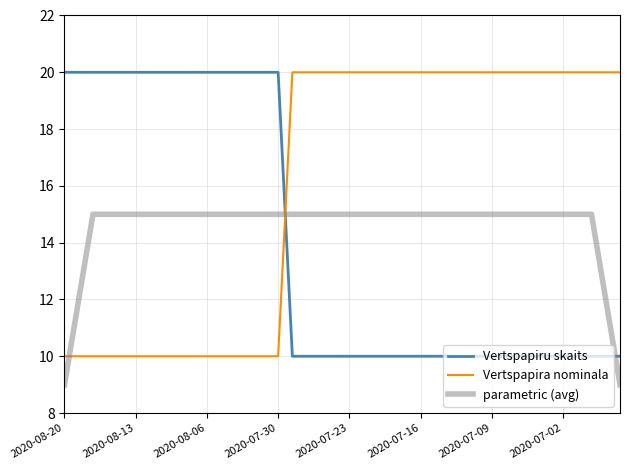

Reading right to left, transcribe all the data shown in this chart.

Vertspapiru skaits: 10	10	10	10	10	10	10	10	10	10	10	10	10	10	10	10	10	10	10	10	10	10	10	10	20	20	20	20	20	20	20	20	20	20	20	20	20	20	20	20
Vertspapira nominala: 20	20	20	20	20	20	20	20	20	20	20	20	20	20	20	20	20	20	20	20	20	20	20	20	10	10	10	10	10	10	10	10	10	10	10	10	10	10	10	10
parametric (avg): 9	12	15	15	15	15	15	15	15	15	15	15	15	15	15	15	15	15	15	15	15	15	15	15	15	15	15	15	15	15	15	15	15	15	15	15	15	15	12	9